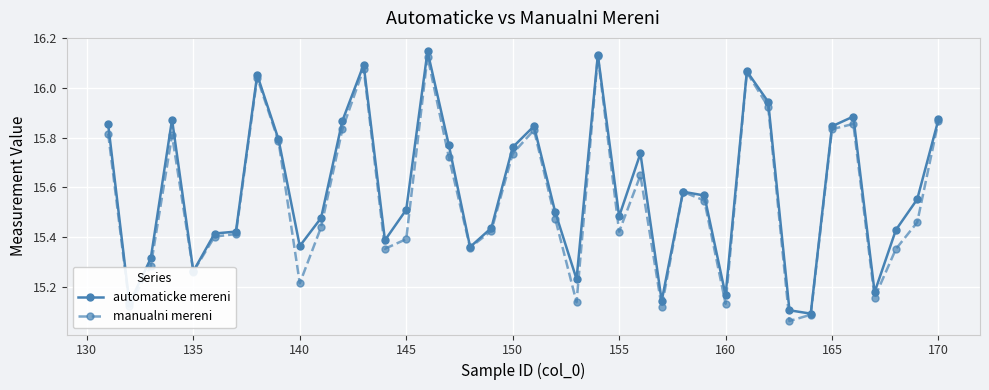

True or false: manualni mereni has more than 0 points higher than both neighbors.

True